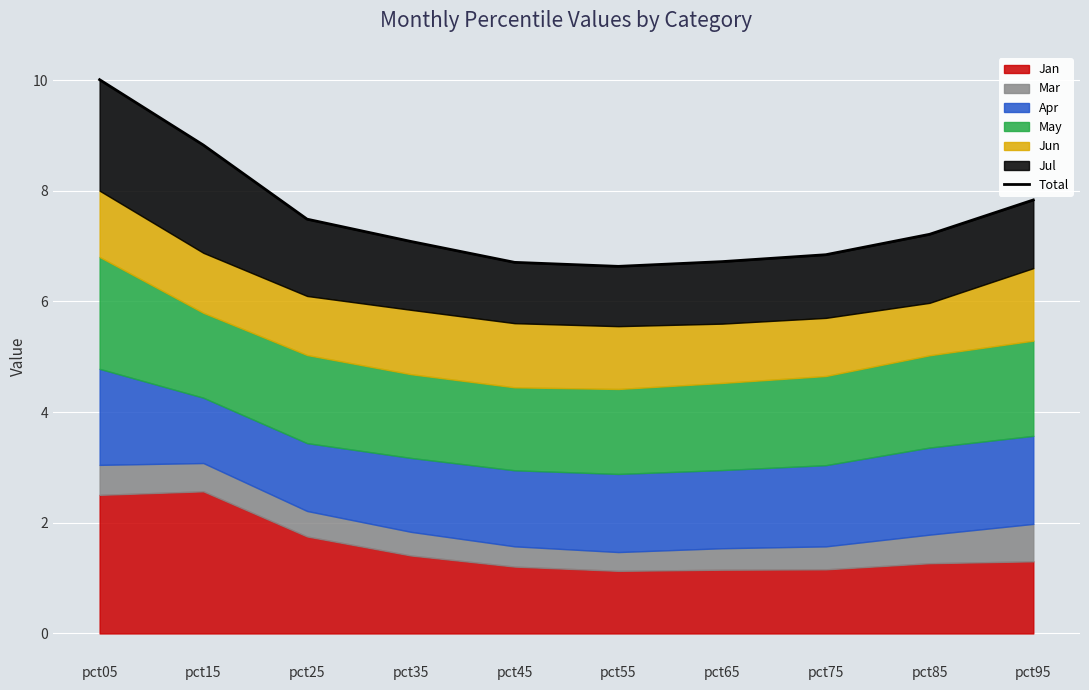

What is the average value?

7.5